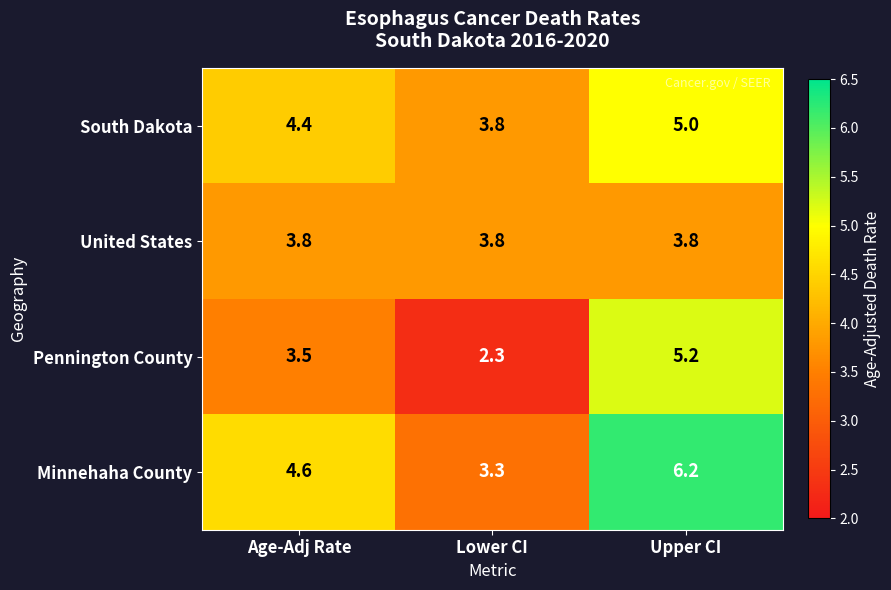

What is the difference between the highest and lowest values at Lower CI?

1.5